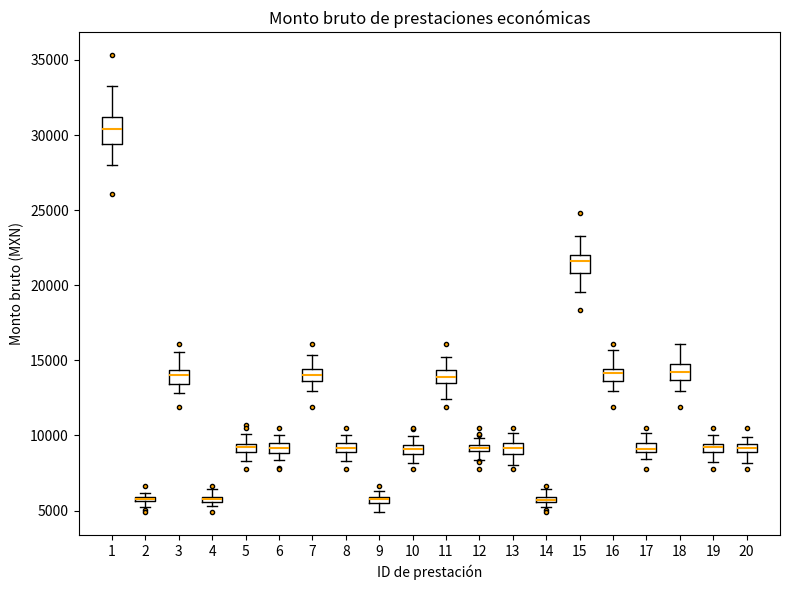

Comparing the boxes themselves (not the whiskers), which one is the tallest?

1